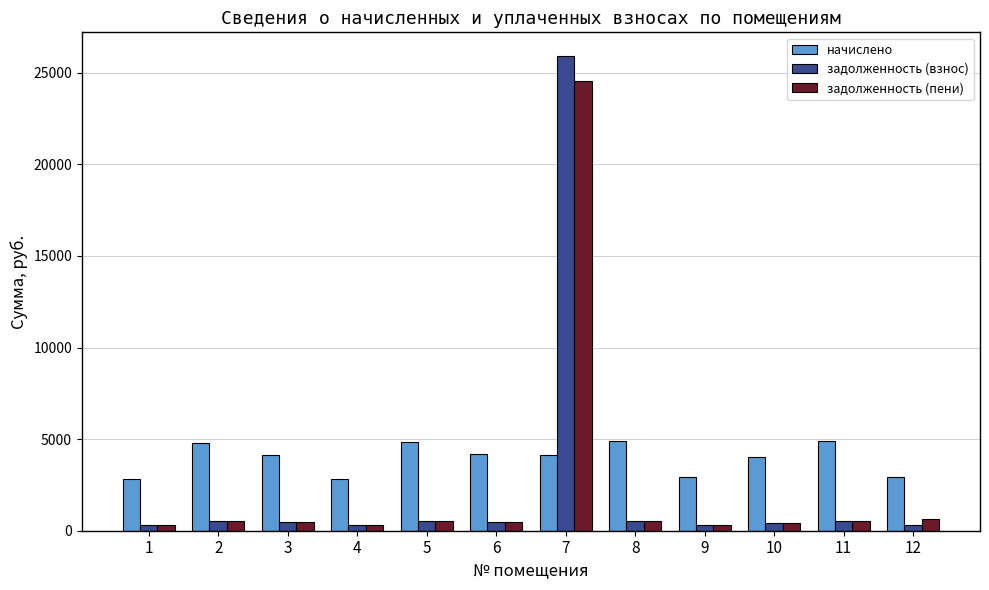

At how many categories does at least one series exceed 21919?

1